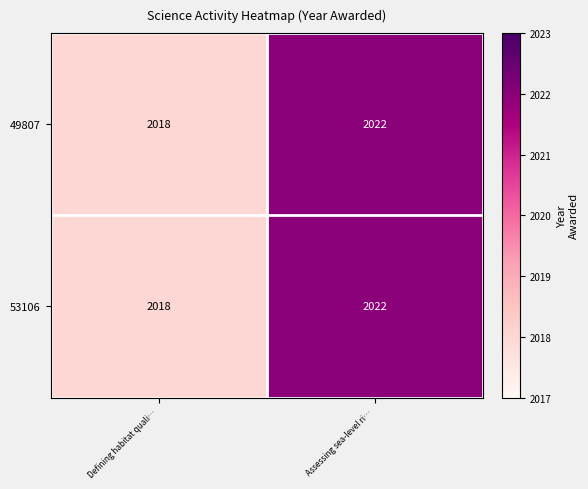

What is the sum of the 53106 values at Defining habitat quali… and Assessing sea-level ri…?

4040